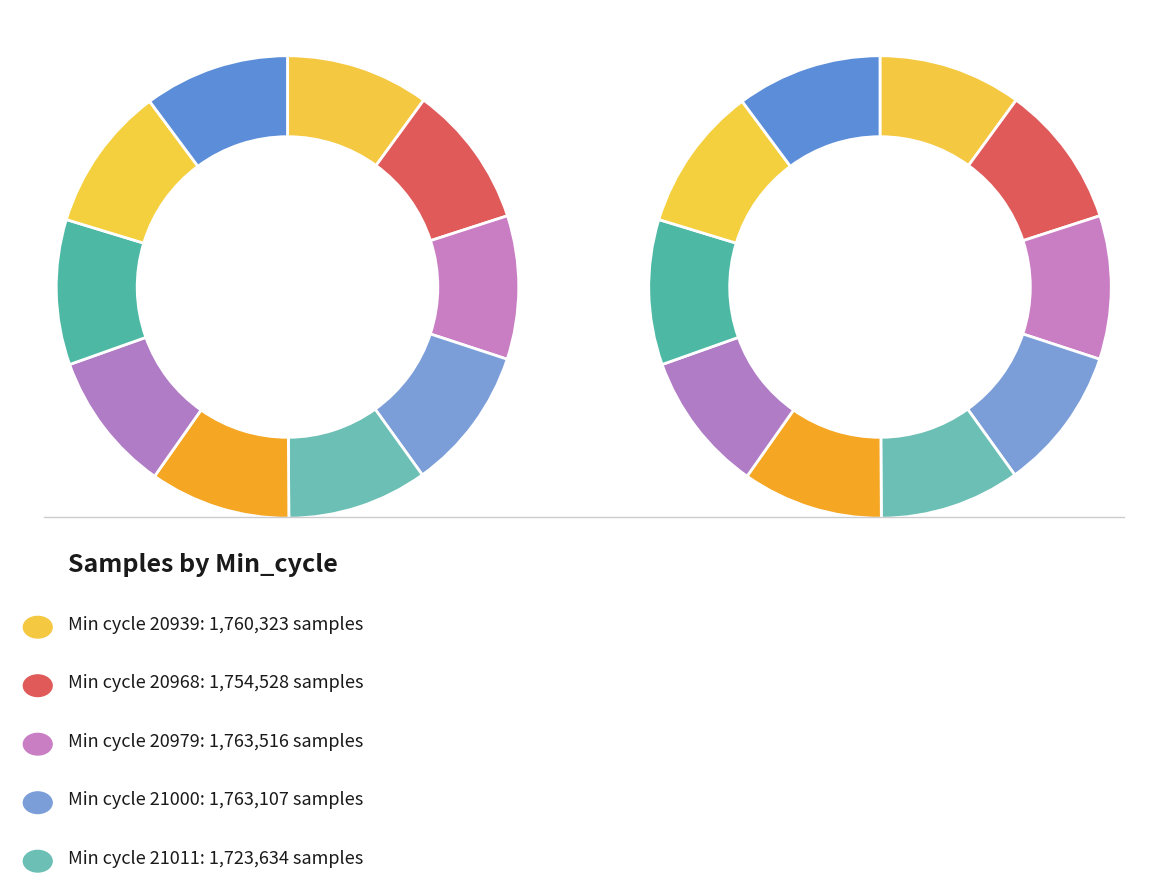

The 20968 slice represents 10% of the pie. True or false?

True